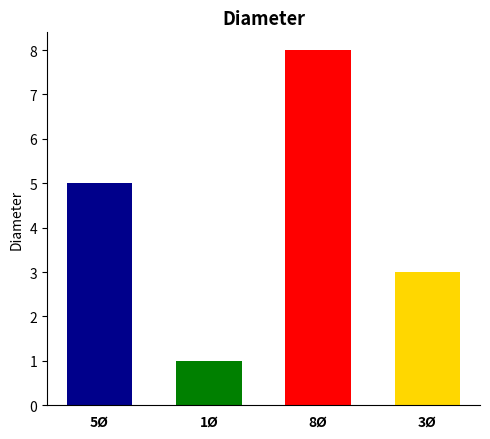

What is the change in value from 5Ø to 1Ø?

-4